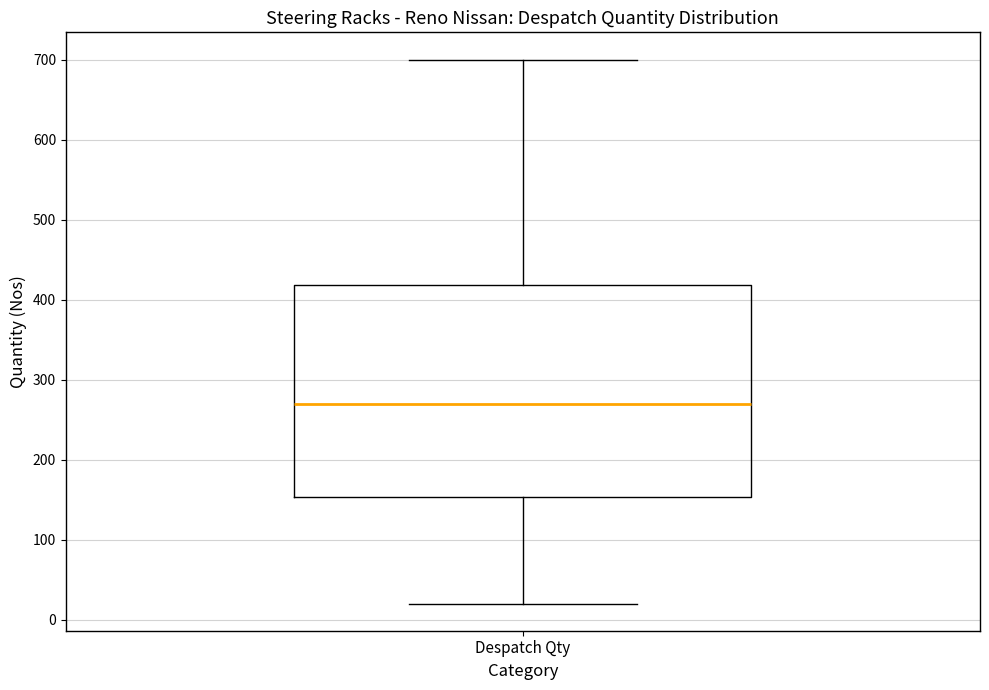

Transcribe this box plot: give where the median line is, the range the box spans, and where the two whiskers end, as read against the y-axis. The values are not printed on the chart, so give them approximately, as read against the axis.

median 270, box 150 to 420, whiskers 20 to 700